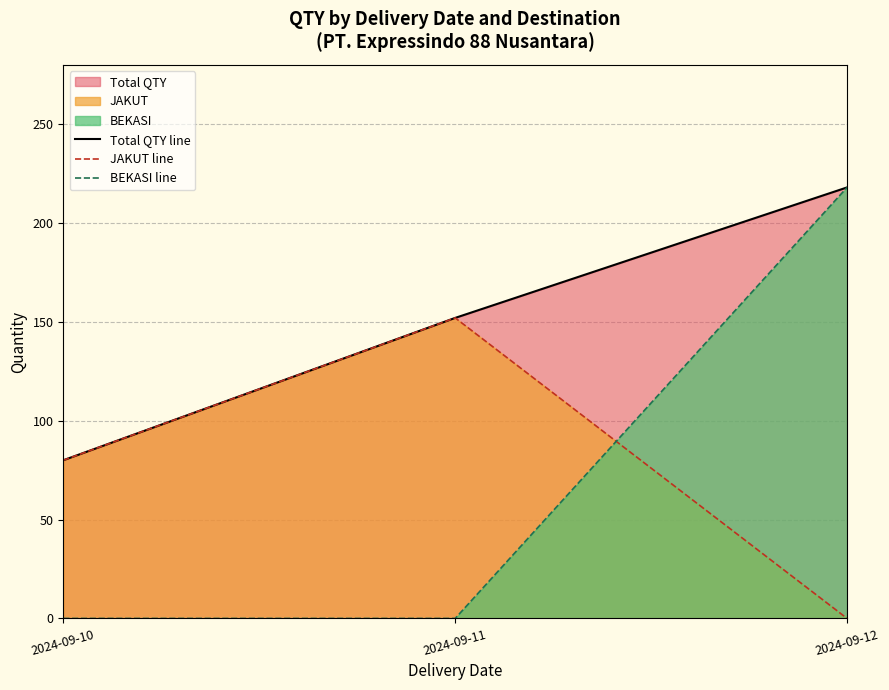

Does the chart display data point markers on the line(s)?

No